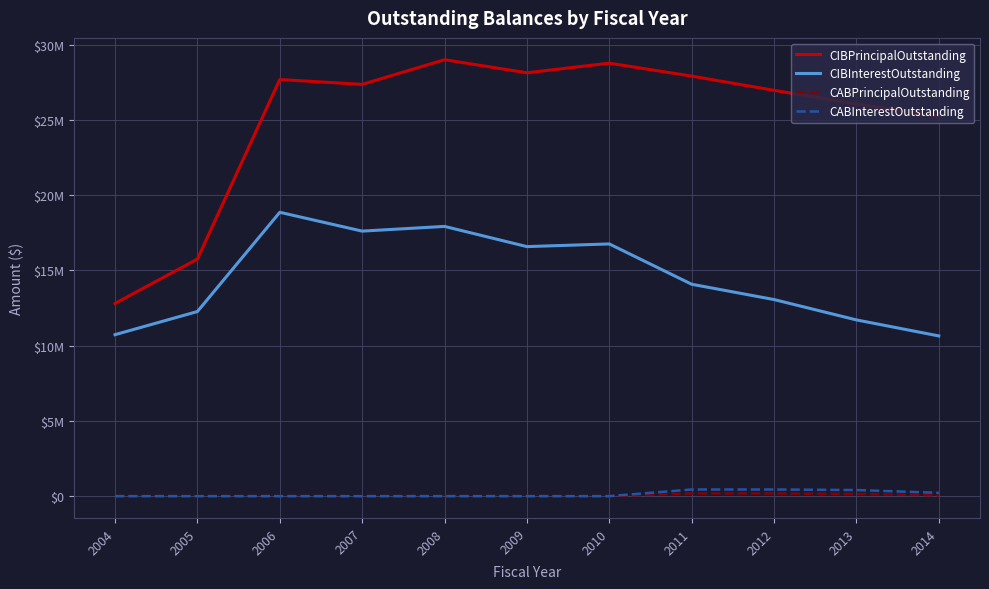

What is the spread (max minus min) of values at 2006?

27680000.0